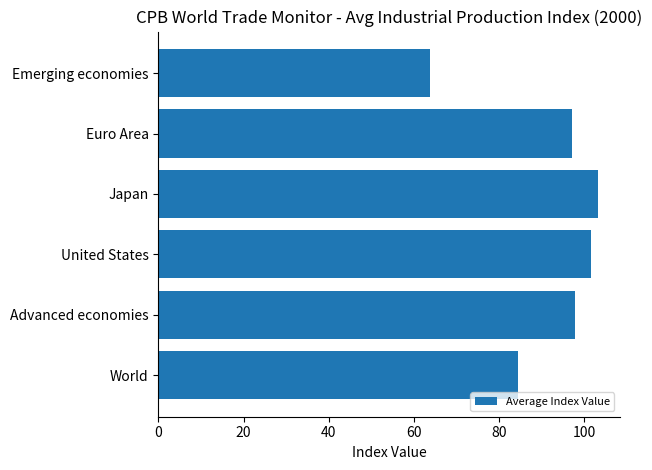

Which label corresponds to the smallest value in the chart?

Emerging economies